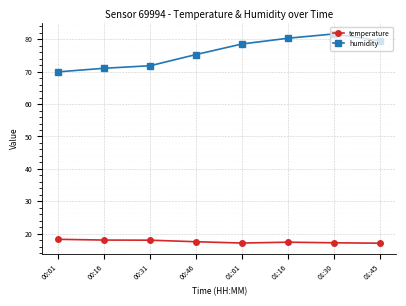

Which series has the largest total across all categories?

humidity